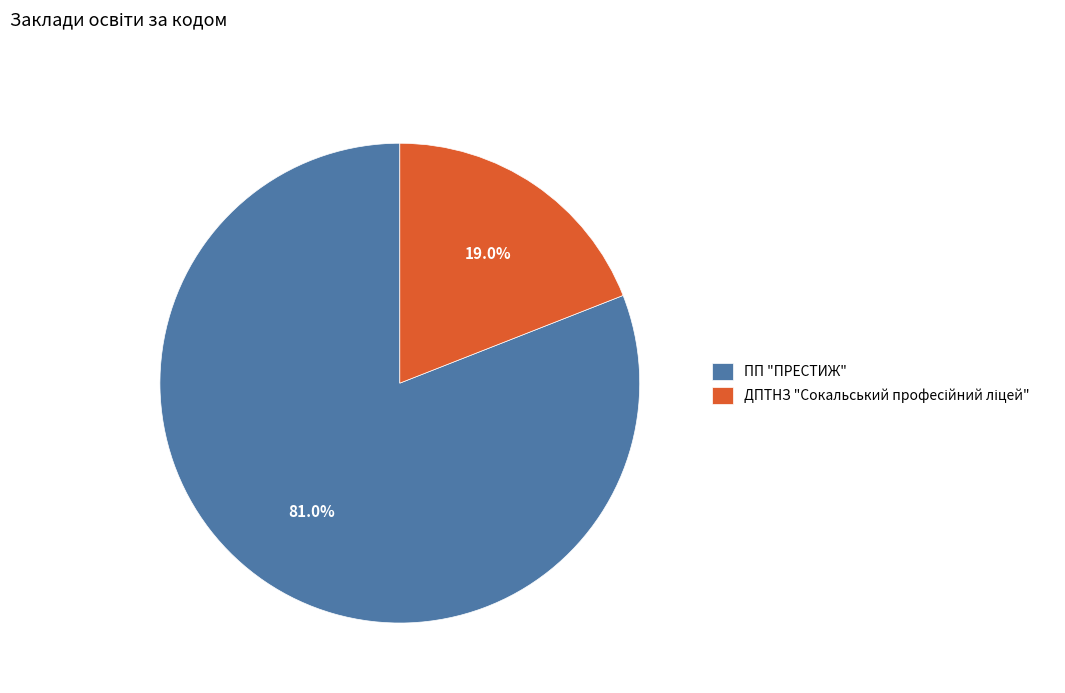

What percentage is NOT represented by ПП "ПРЕСТИЖ"?

19.0%